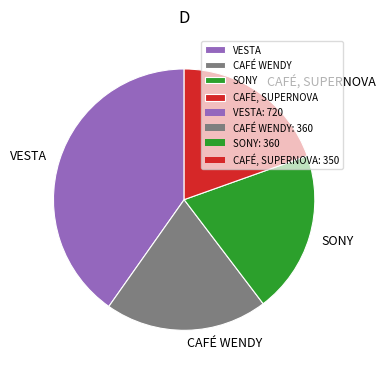

The CAFÉ WENDY slice represents 26% of the pie. True or false?

False